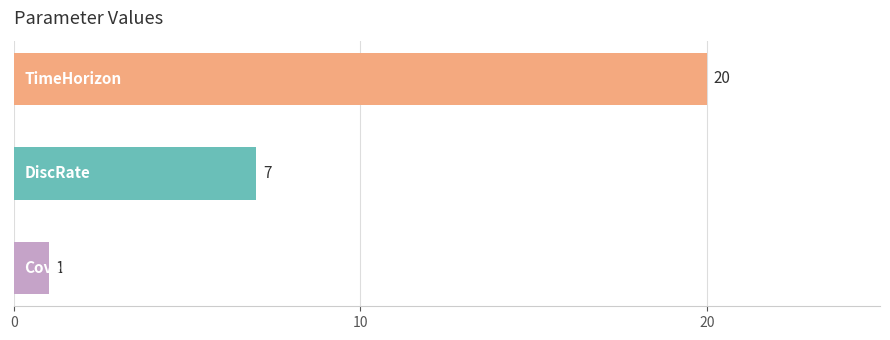

What is the difference between the maximum and minimum values?

19